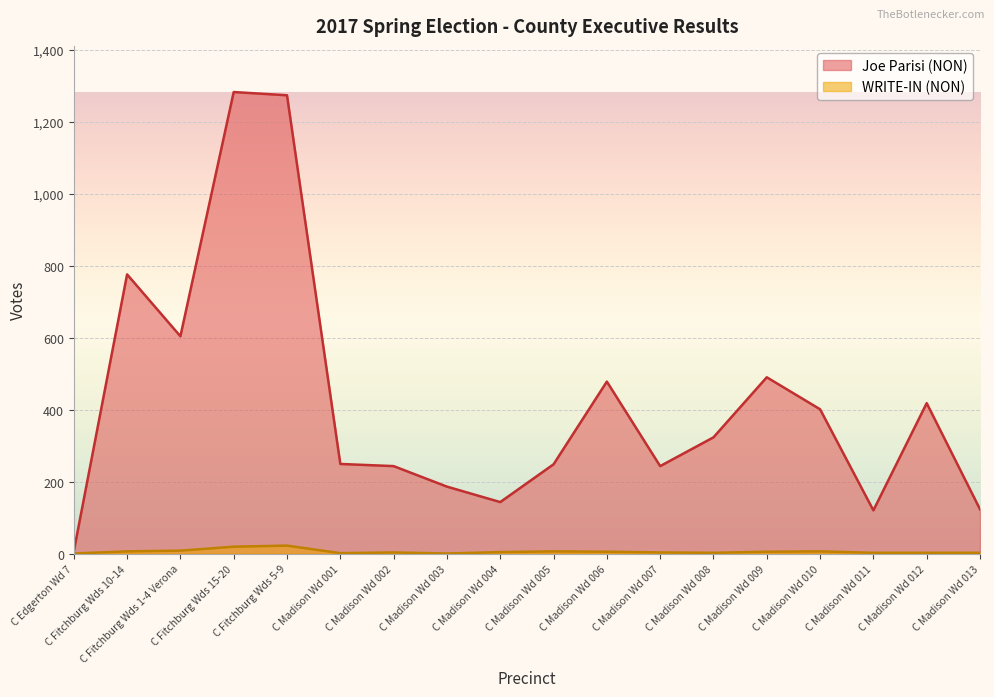

What is the difference between the second highest and minimum values in the Joe Parisi (NON) series?

1268